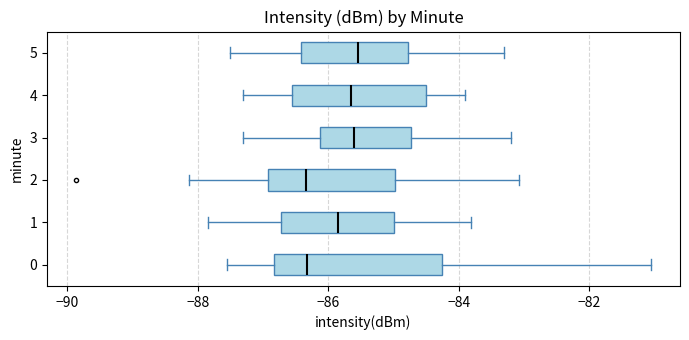

Reading bottom to top, read every box against the x-axis: the position of its median line, the range the box covers, and the ends of its whiskers. The values are not printed on the chart, so give them approximately, as read against the axis.

0: median -86.4, box -86.8 to -84.2, whiskers -87.6 to -81.0
1: median -85.8, box -86.8 to -85.0, whiskers -87.8 to -83.8
2: median -86.4, box -87.0 to -85.0, whiskers -88.2 to -83.0
3: median -85.6, box -86.2 to -84.8, whiskers -87.2 to -83.2
4: median -85.6, box -86.6 to -84.4, whiskers -87.2 to -83.8
5: median -85.6, box -86.4 to -84.8, whiskers -87.4 to -83.2